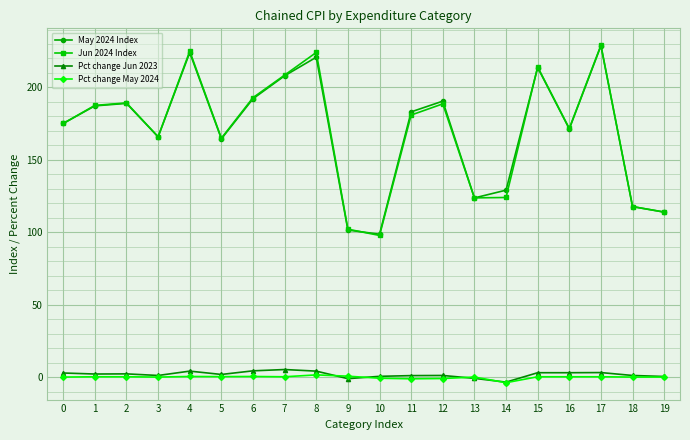

Is the value of Jun 2024 Index at 4 greater than the value of May 2024 Index at 5?

Yes